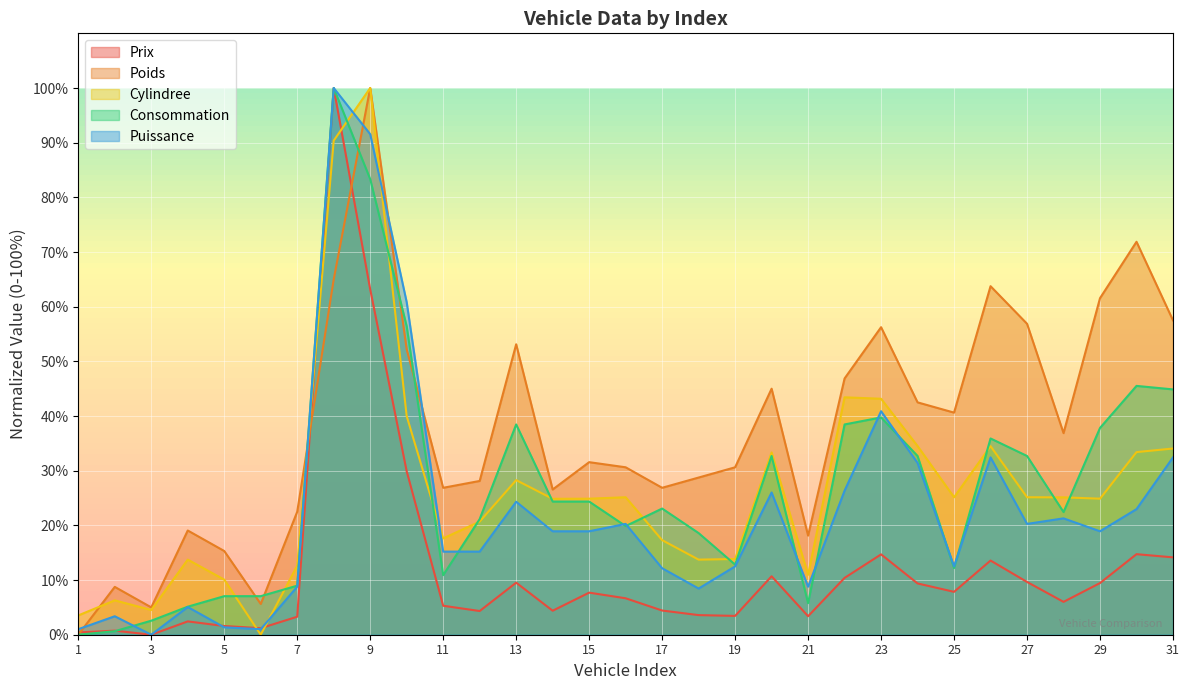

How many lines are shown in the chart?

5